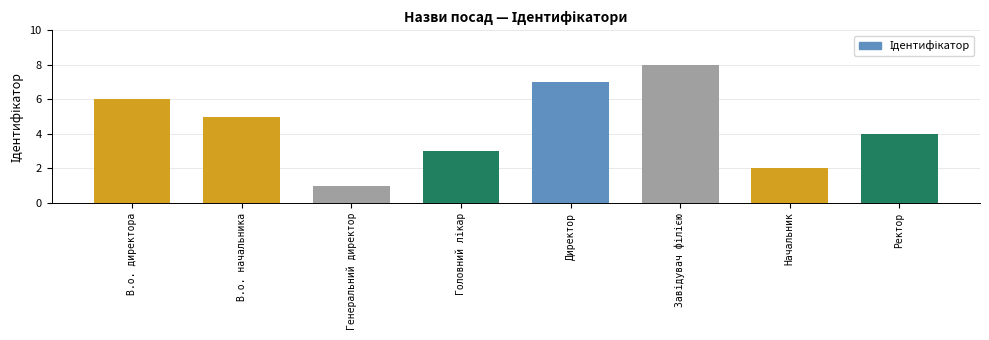

The value at В.о. начальника is 8. True or false?

False